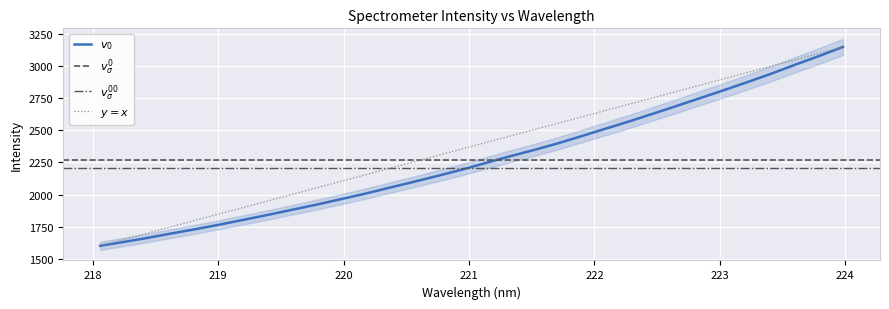

What is the sum of all values?

72707.9